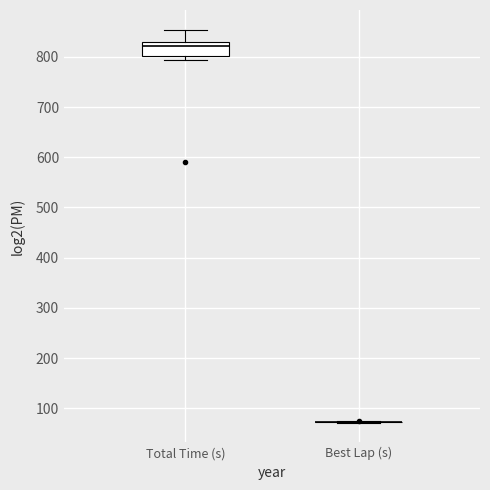

Comparing the boxes themselves (not the whiskers), which one is the tallest?

Total Time (s)